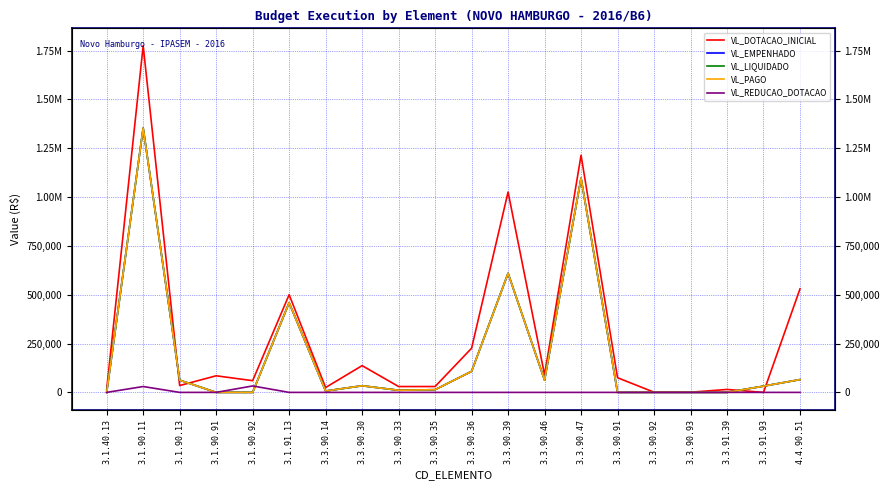

At which category is the sum across all series the highest?

3.1.90.11